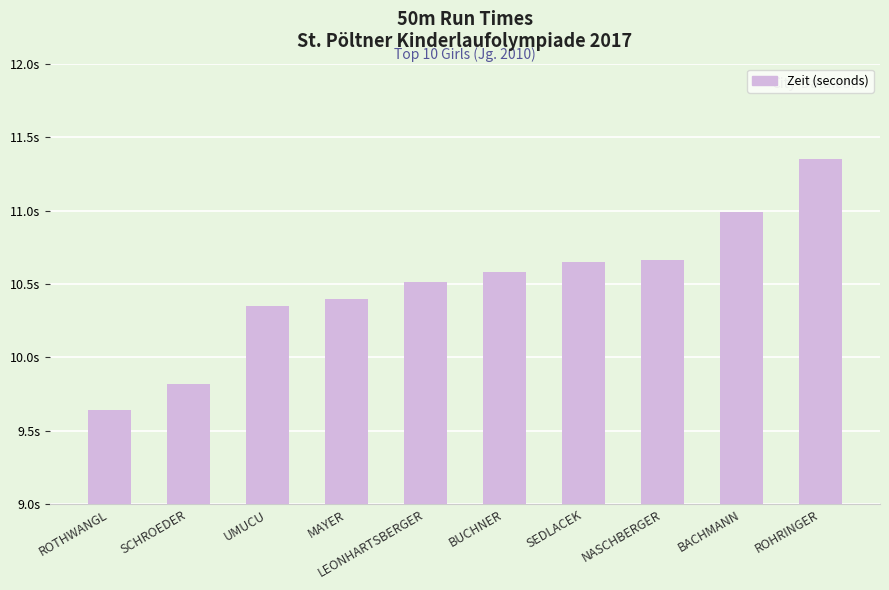

What is the change in value from NASCHBERGER to BACHMANN?

+0.3